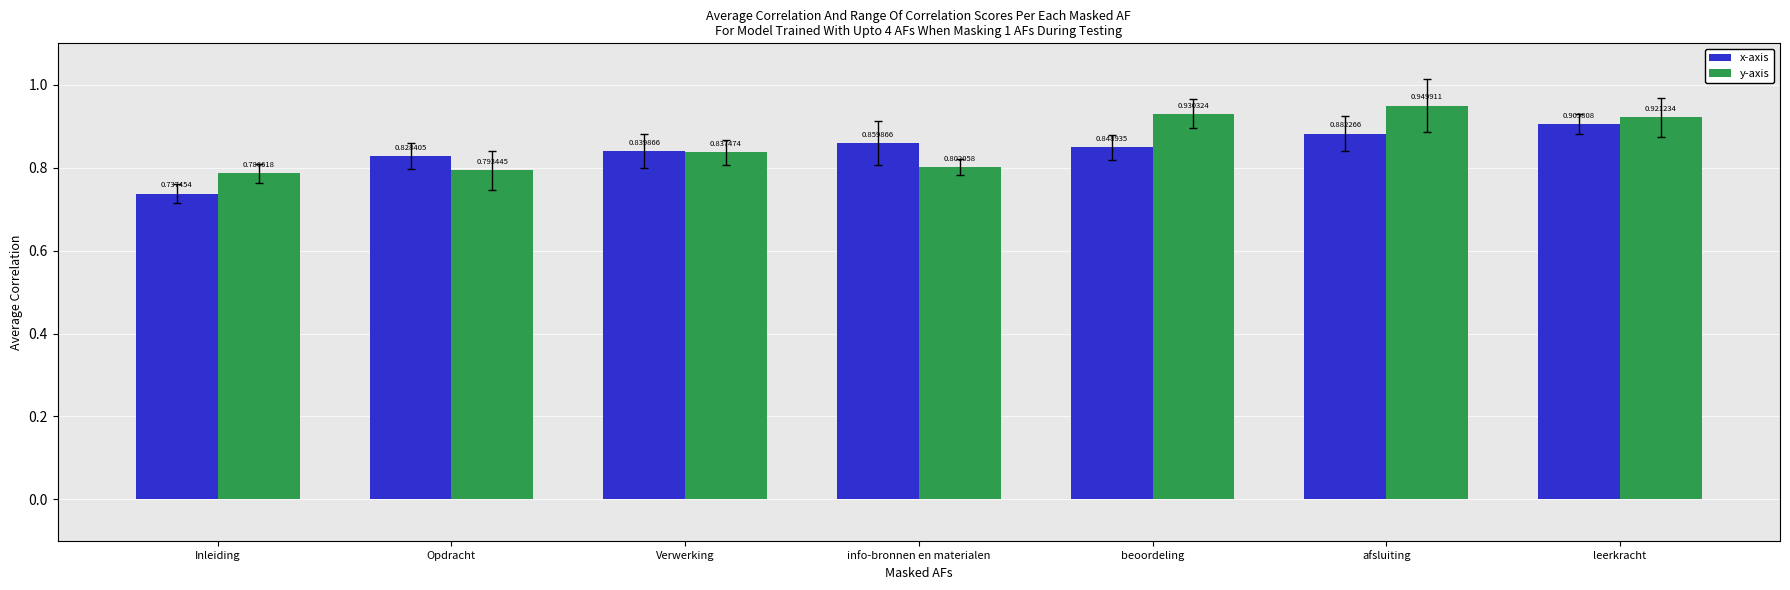

Which series has the largest range (max minus min)?

x-axis